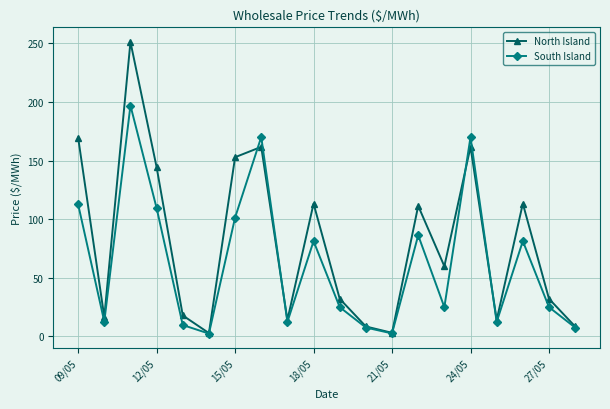

In North Island, how many points are lower than both neighbors (excluding endpoints)?

6